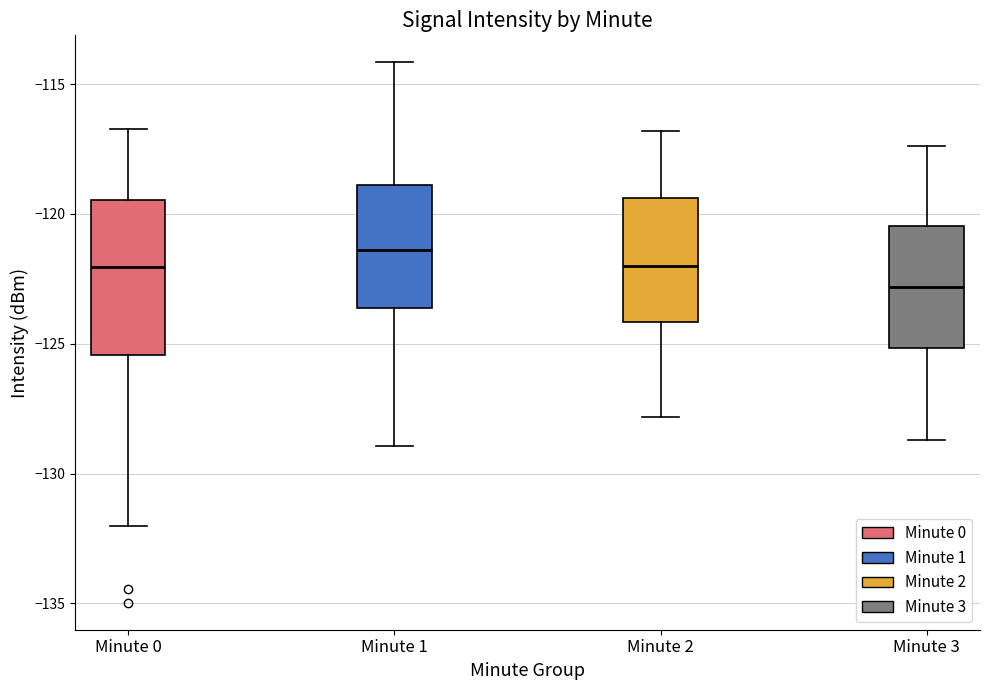

Which box's median line is the lowest?

Minute 3